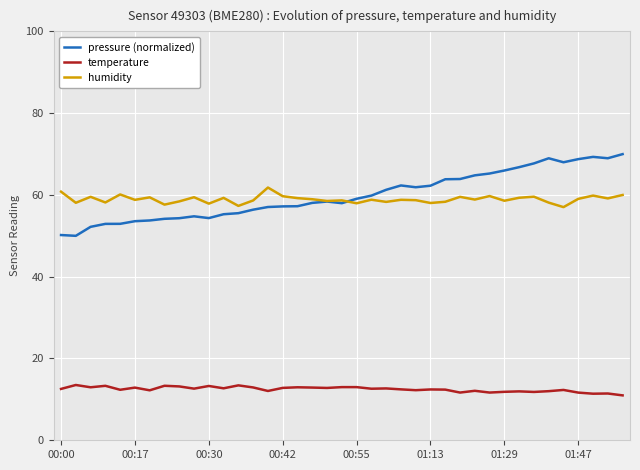

What is the smallest value displayed?

11.0